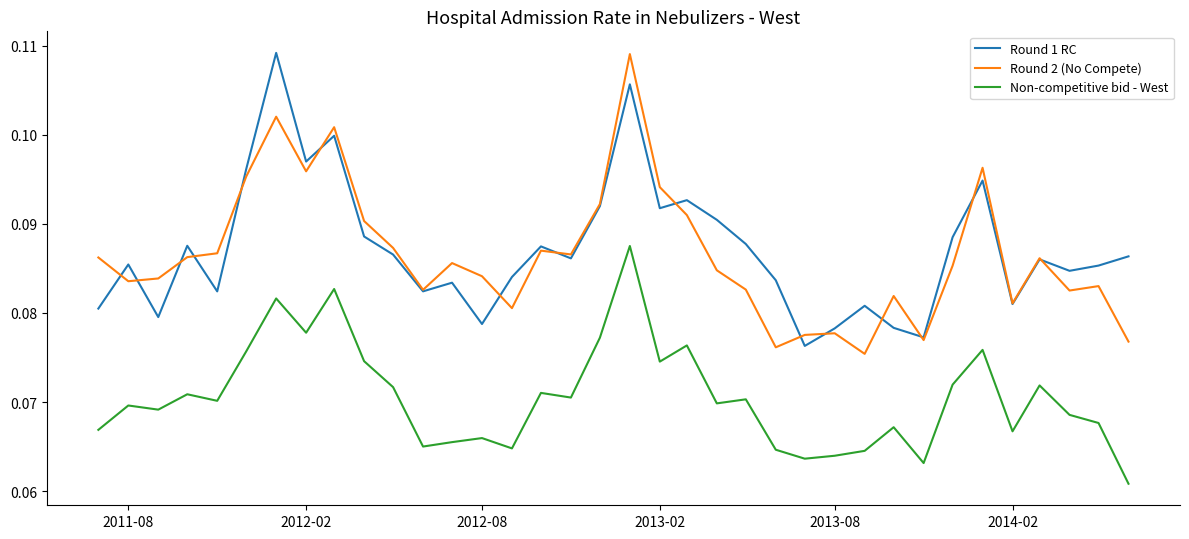

True or false: Non-competitive bid - West and Round 1 RC intersect in this chart.

False